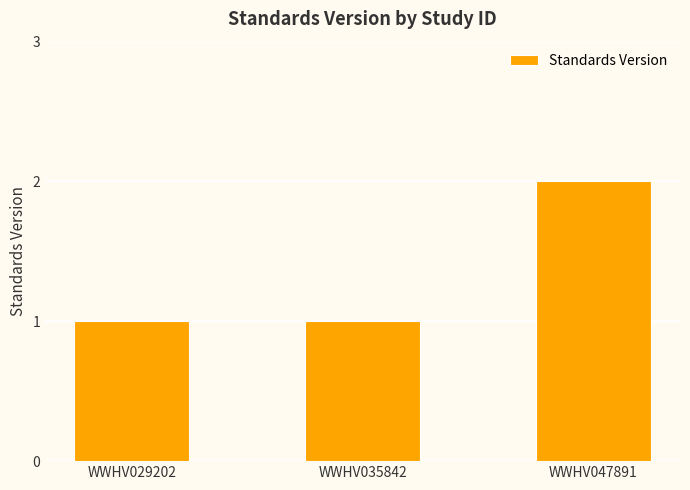

True or false: the data shows 1 at WWHV029202.

True